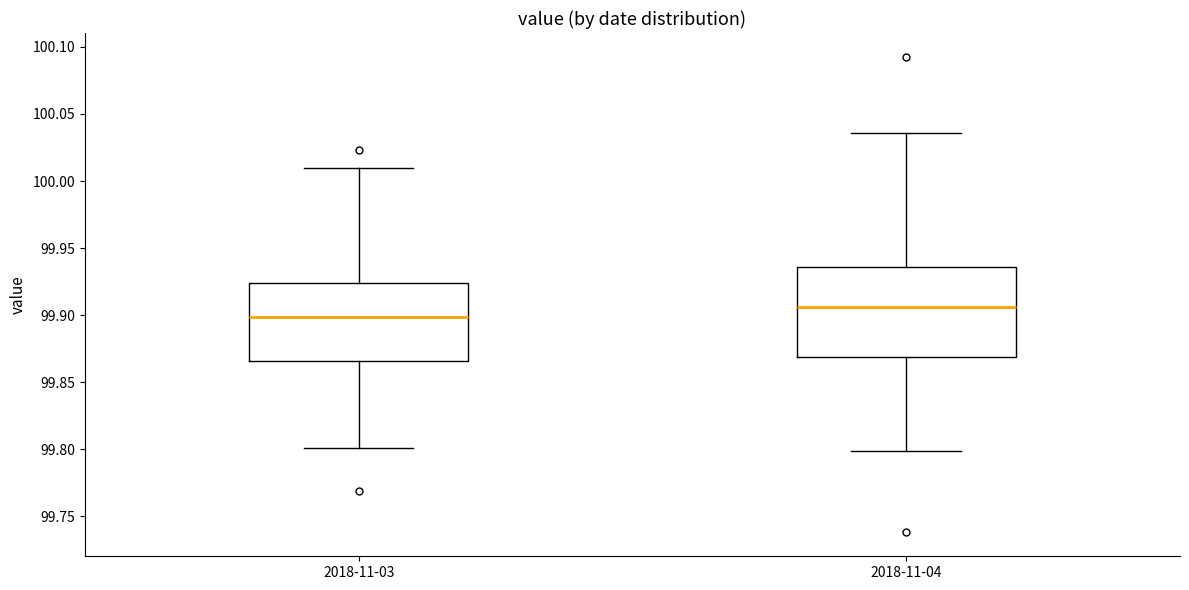

Reading left to right, read every box against the y-axis: the position of its median line, the range the box covers, and the ends of its whiskers. The values are not printed on the chart, so give them approximately, as read against the axis.

2018-11-03: median 99.900, box 99.865 to 99.925, whiskers 99.800 to 100.010
2018-11-04: median 99.905, box 99.870 to 99.935, whiskers 99.800 to 100.035